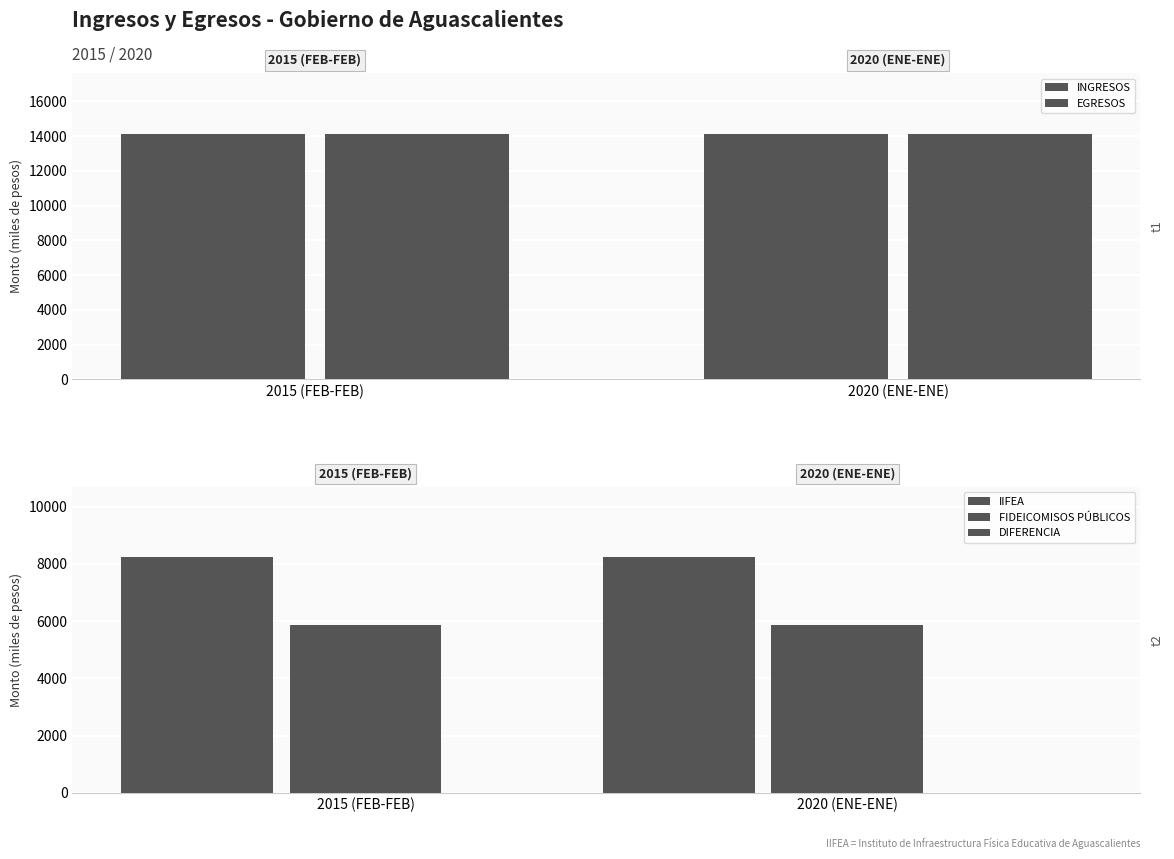

True or false: FIDEICOMISOS PÚBLICOS has a value of 5873.7 at 2015 (FEB-FEB).

True